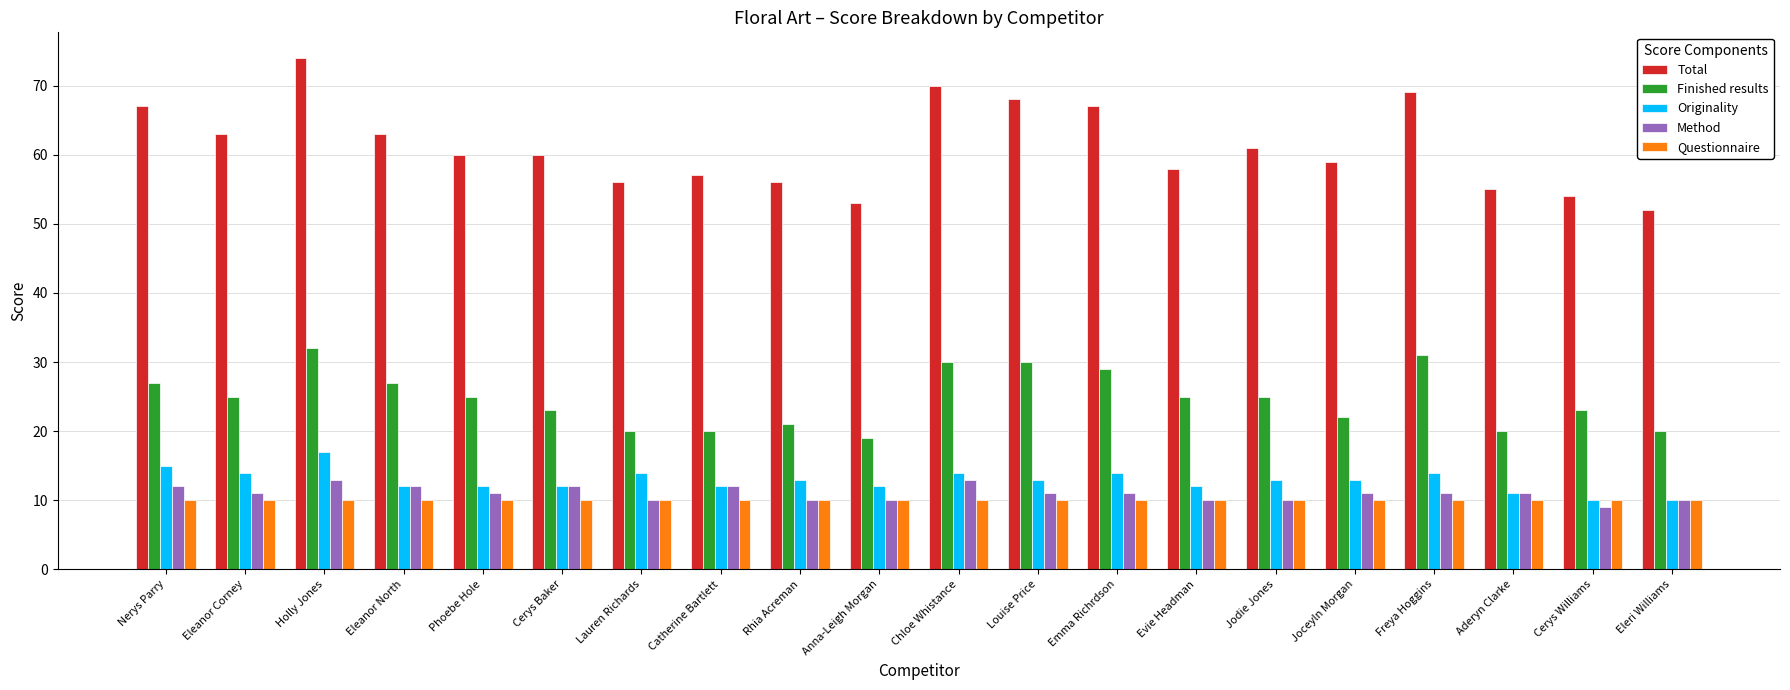

Which category has the lowest value across all series?

Cerys Williams